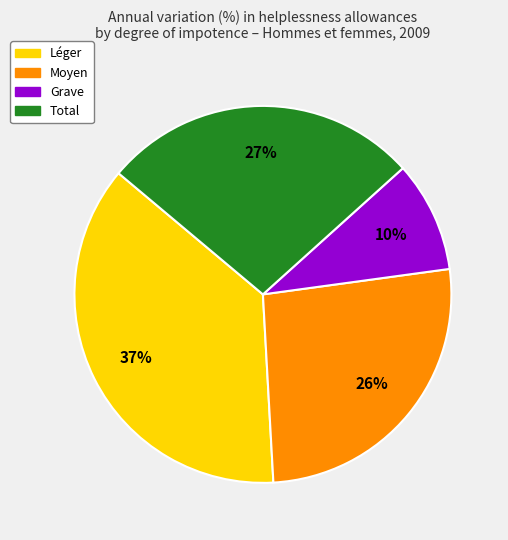

Combined, do Léger and Total account for over 50%?

Yes